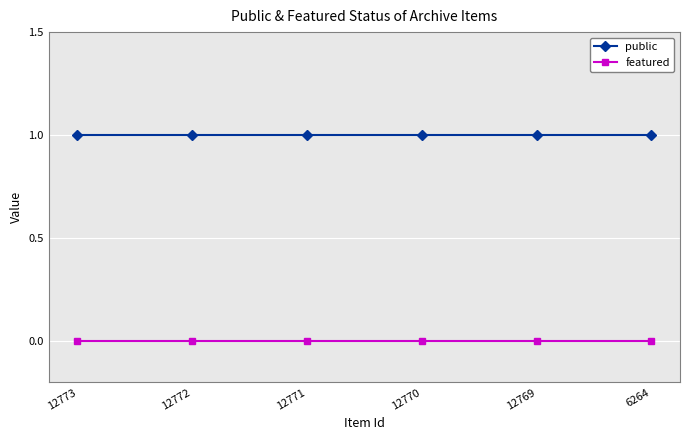

Is it true that public equals 1 at 6264?

True